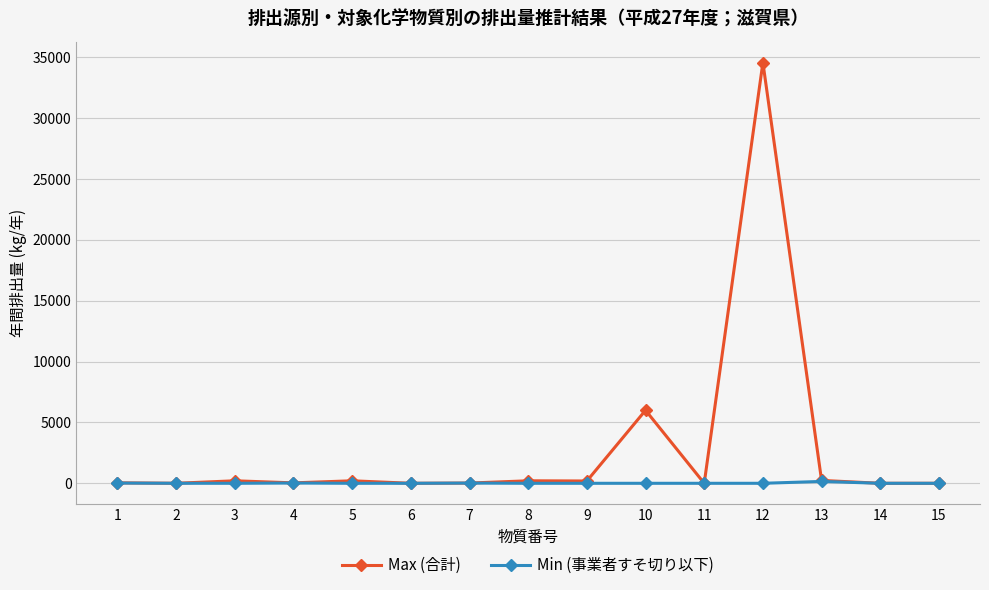

Which series has the largest total across all categories?

Max (合計)